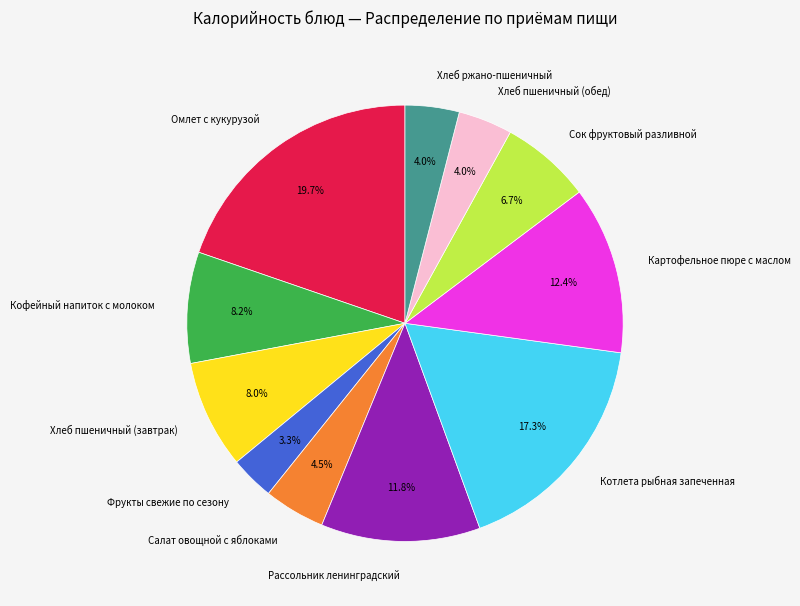

The Кофейный напиток с молоком slice represents 8% of the pie. True or false?

True